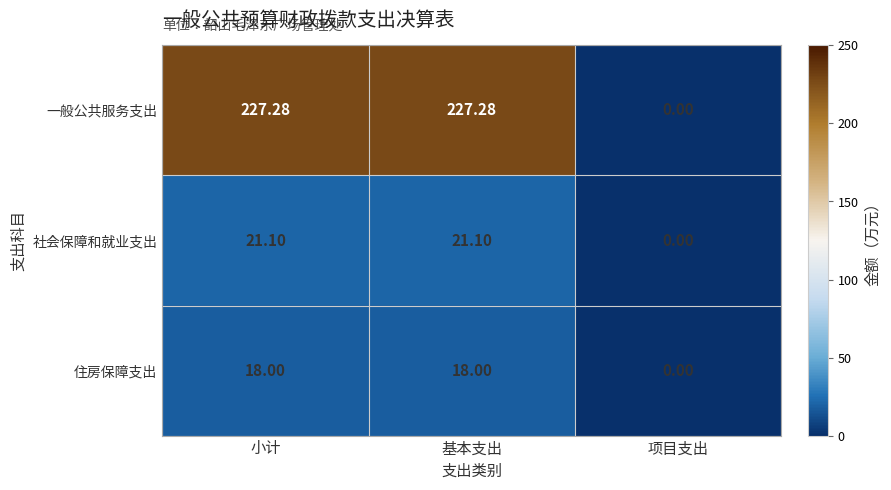

At which label does 一般公共服务支出 reach its minimum?

项目支出